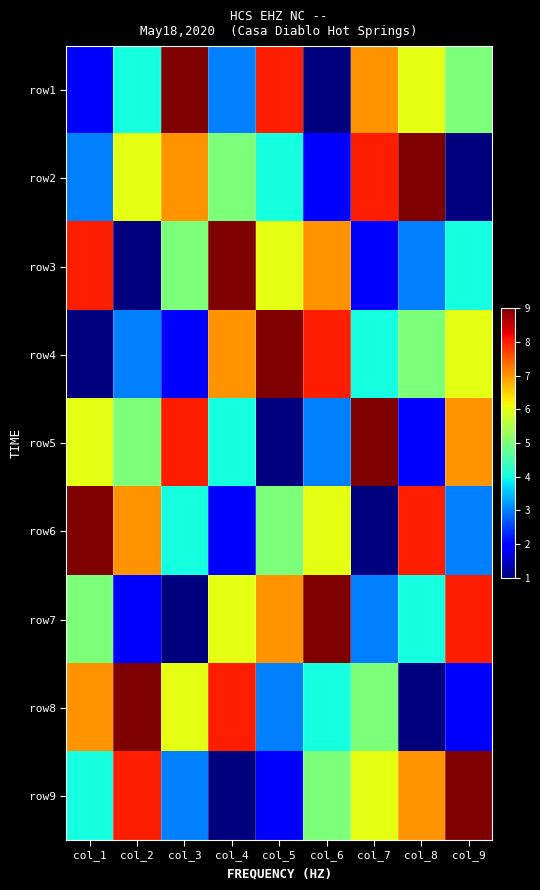

Reading left to right, what are all the values shown in this chart?

row1: col_1=2	col_2=4	col_3=9	col_4=3	col_5=8	col_6=1	col_7=7	col_8=6	col_9=5
row2: col_1=3	col_2=6	col_3=7	col_4=5	col_5=4	col_6=2	col_7=8	col_8=9	col_9=1
row3: col_1=8	col_2=1	col_3=5	col_4=9	col_5=6	col_6=7	col_7=2	col_8=3	col_9=4
row4: col_1=1	col_2=3	col_3=2	col_4=7	col_5=9	col_6=8	col_7=4	col_8=5	col_9=6
row5: col_1=6	col_2=5	col_3=8	col_4=4	col_5=1	col_6=3	col_7=9	col_8=2	col_9=7
row6: col_1=9	col_2=7	col_3=4	col_4=2	col_5=5	col_6=6	col_7=1	col_8=8	col_9=3
row7: col_1=5	col_2=2	col_3=1	col_4=6	col_5=7	col_6=9	col_7=3	col_8=4	col_9=8
row8: col_1=7	col_2=9	col_3=6	col_4=8	col_5=3	col_6=4	col_7=5	col_8=1	col_9=2
row9: col_1=4	col_2=8	col_3=3	col_4=1	col_5=2	col_6=5	col_7=6	col_8=7	col_9=9